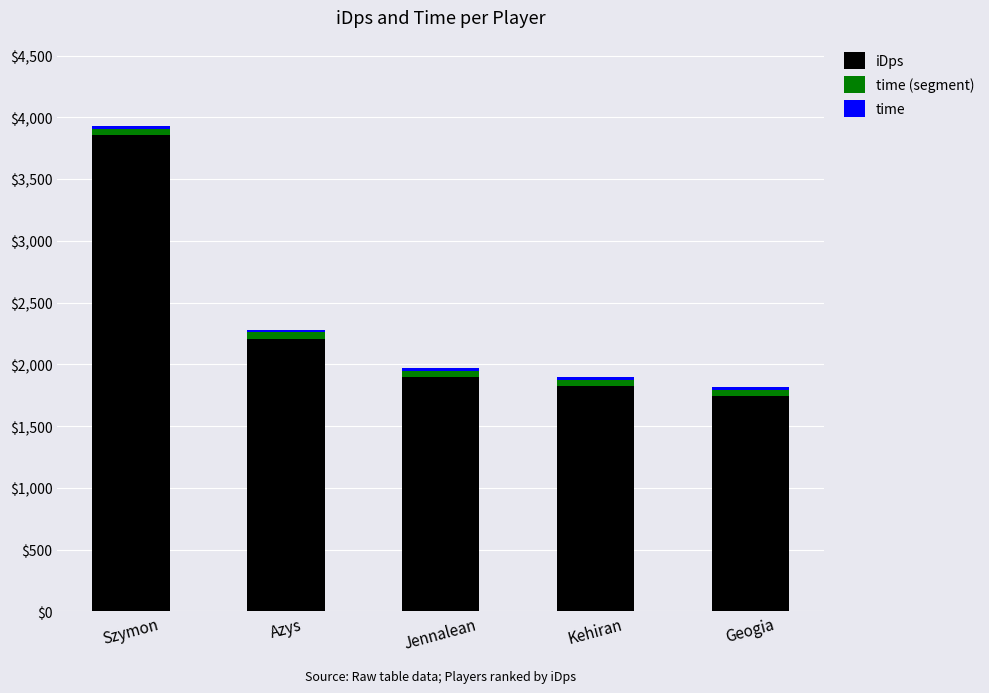

At which category is the sum across all series the highest?

Szymon